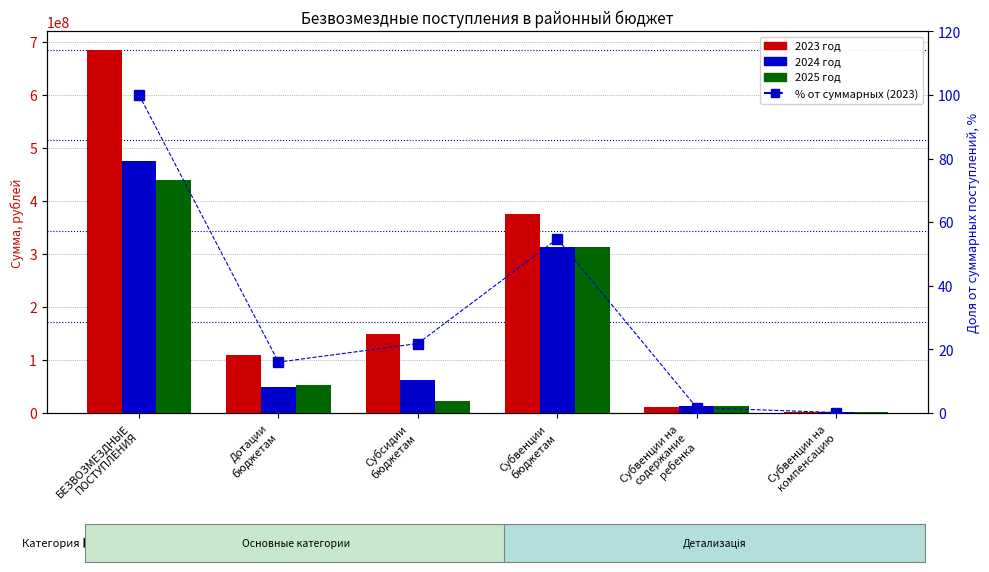

Reading left to right, list all the values displayed in this chart.

2023 год: БЕЗВОЗМЕЗДНЫЕ
ПОСТУПЛЕНИЯ=685242405.7	Дотации
бюджетам=109846894.6	Субсидии
бюджетам=149954938.1	Субвенции
бюджетам=375439940.7	Субвенции на
содержание
ребенка=11874078.0	Субвенции на
компенсацию=1327968.0
2024 год: БЕЗВОЗМЕЗДНЫЕ
ПОСТУПЛЕНИЯ=475021421.4	Дотации
бюджетам=48414829.0	Субсидии
бюджетам=62845953.9	Субвенции
бюджетам=313727265.8	Субвенции на
содержание
ребенка=13474078.0	Субвенции на
компенсацию=2503508.0
2025 год: БЕЗВОЗМЕЗДНЫЕ
ПОСТУПЛЕНИЯ=439384468.7	Дотации
бюджетам=52614854.0	Субсидии
бюджетам=23100081.4	Субвенции
бюджетам=313636160.6	Субвенции на
содержание
ребенка=13474078.0	Субвенции на
компенсацию=2503508.0
% от суммарных (2023): БЕЗВОЗМЕЗДНЫЕ
ПОСТУПЛЕНИЯ=100.0	Дотации
бюджетам=16.0	Субсидии
бюджетам=21.9	Субвенции
бюджетам=54.8	Субвенции на
содержание
ребенка=1.7	Субвенции на
компенсацию=0.2